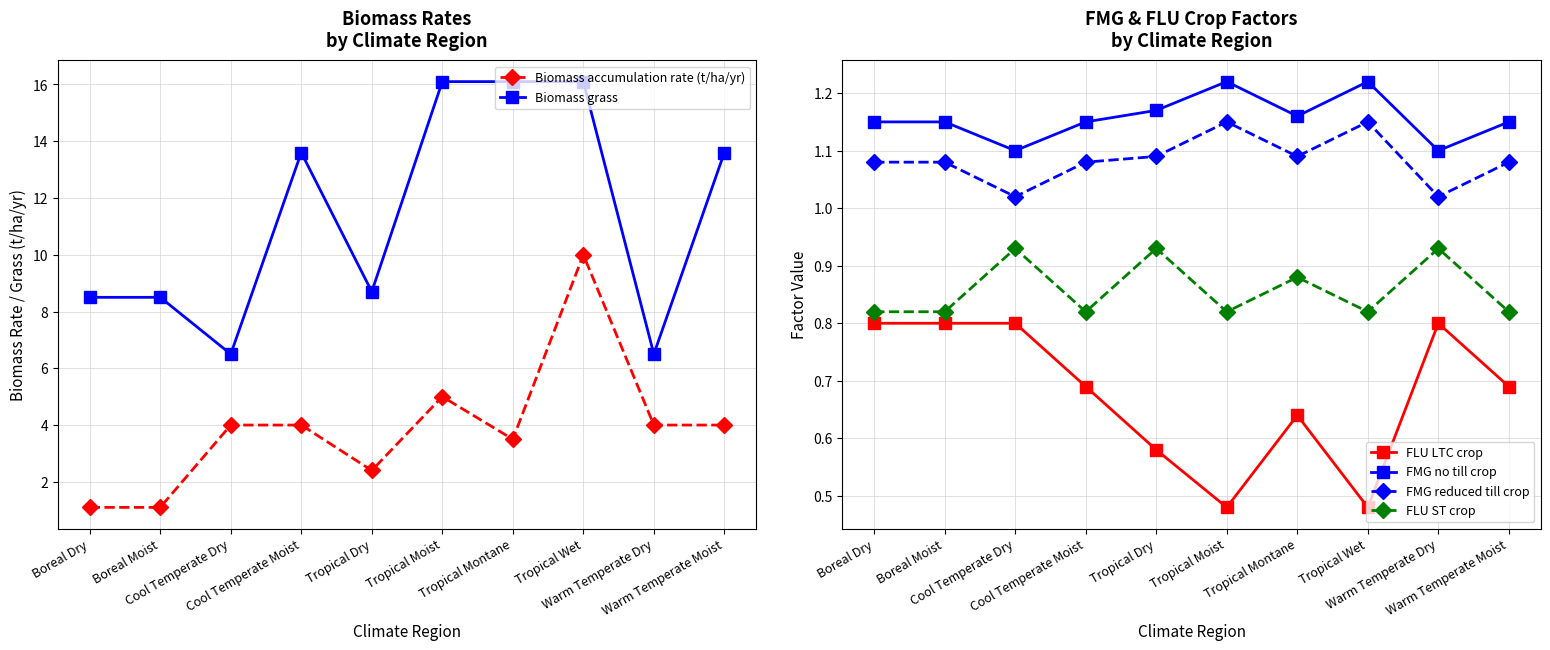

What is the difference between the maximum and minimum values in the Biomass grass series?

9.6